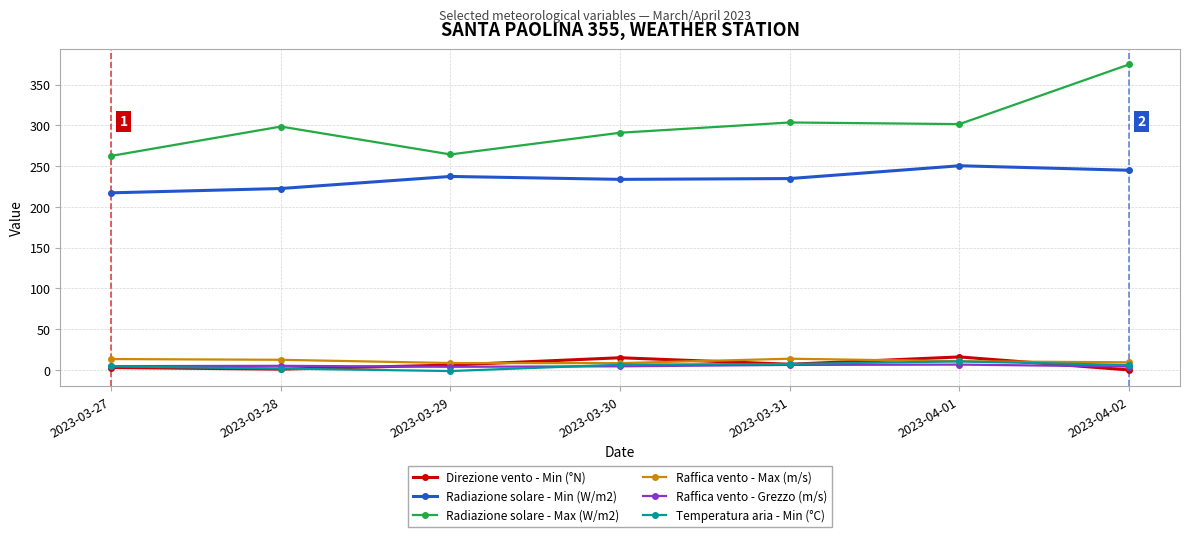

What is the value of the Temperatura aria - Min (°C) point at the 2nd from the left?

1.7